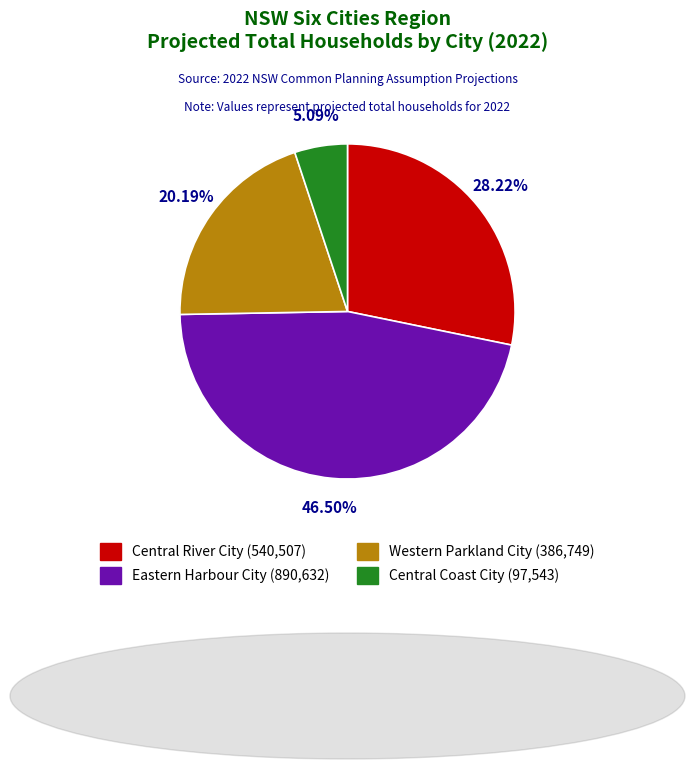

True or false: Central River City accounts for 28% of the total.

True